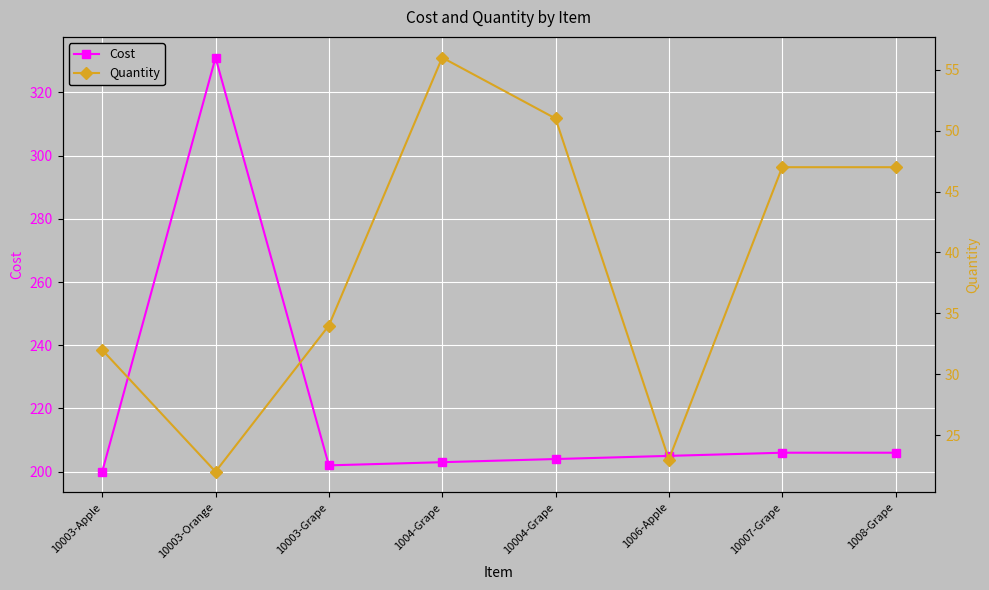

What is the sum of all Quantity values?

312